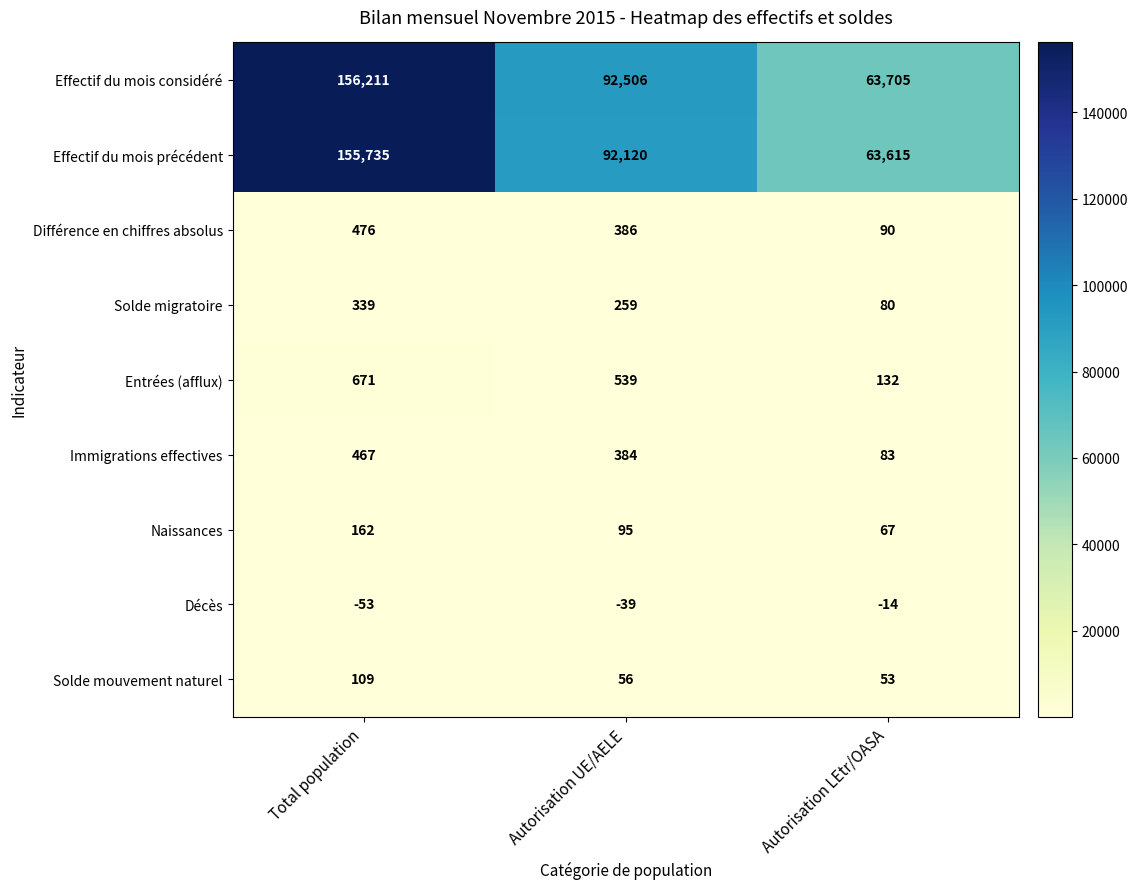

What is the difference between the highest and lowest values at Autorisation LEtr/OASA?

63719